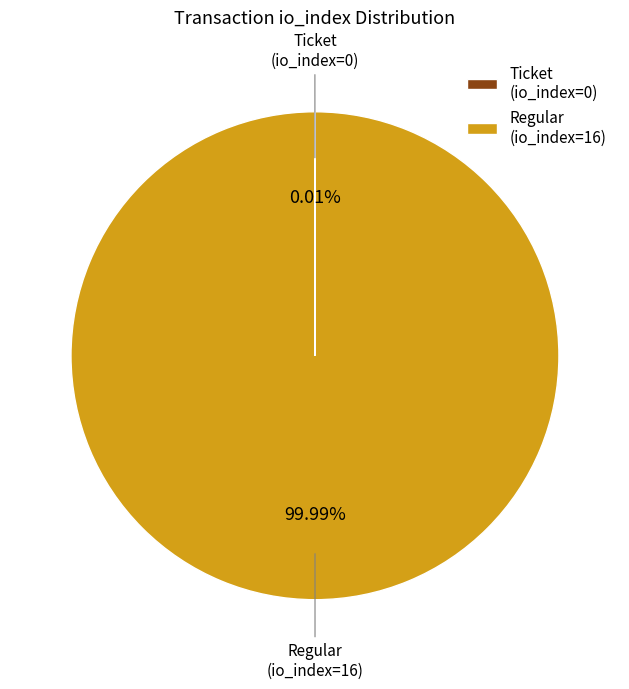

Is Regular (io_index=16) the majority of the pie?

Yes